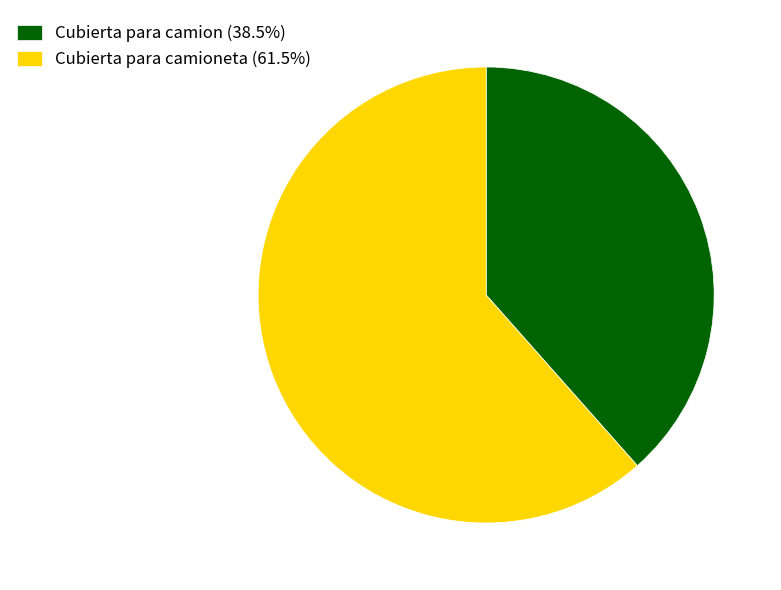

Approximately how many times larger is the value at Cubierta para camion (38.5%) compared to Cubierta para camioneta (61.5%)?

0.6